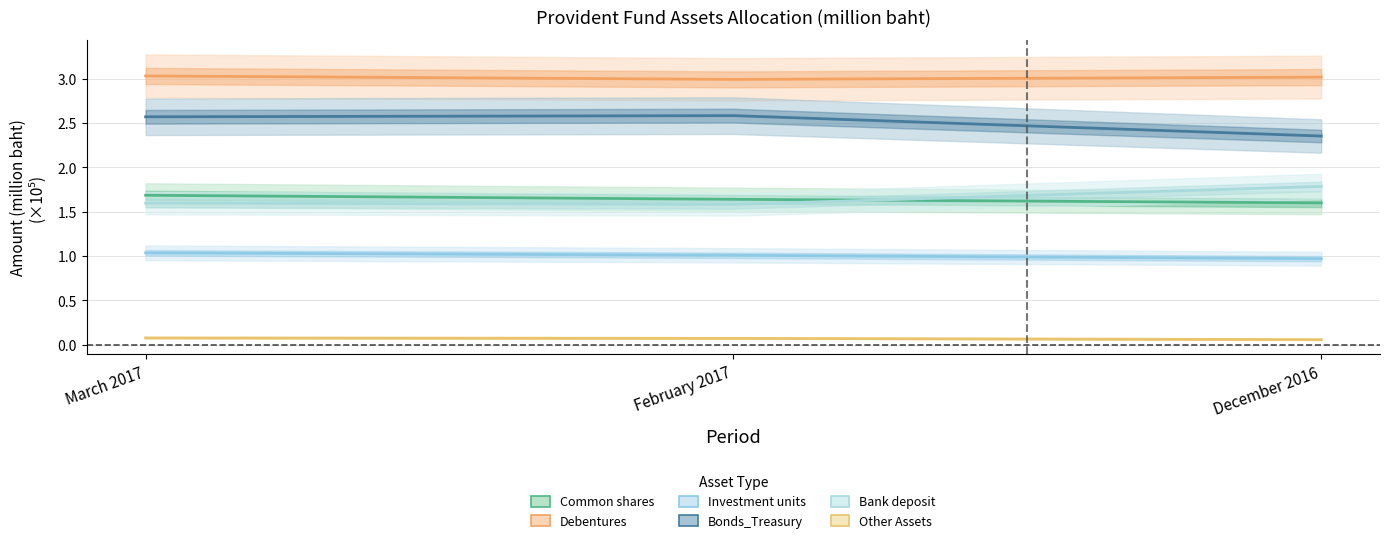

At how many categories does at least one series exceed 0?

3